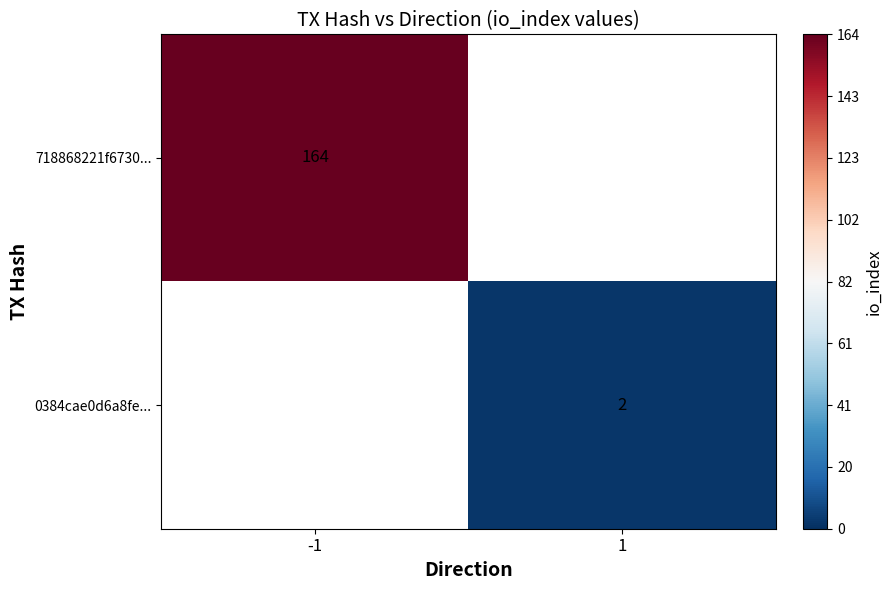

The value of 718868221f6730... at -1 is 60. True or false?

False